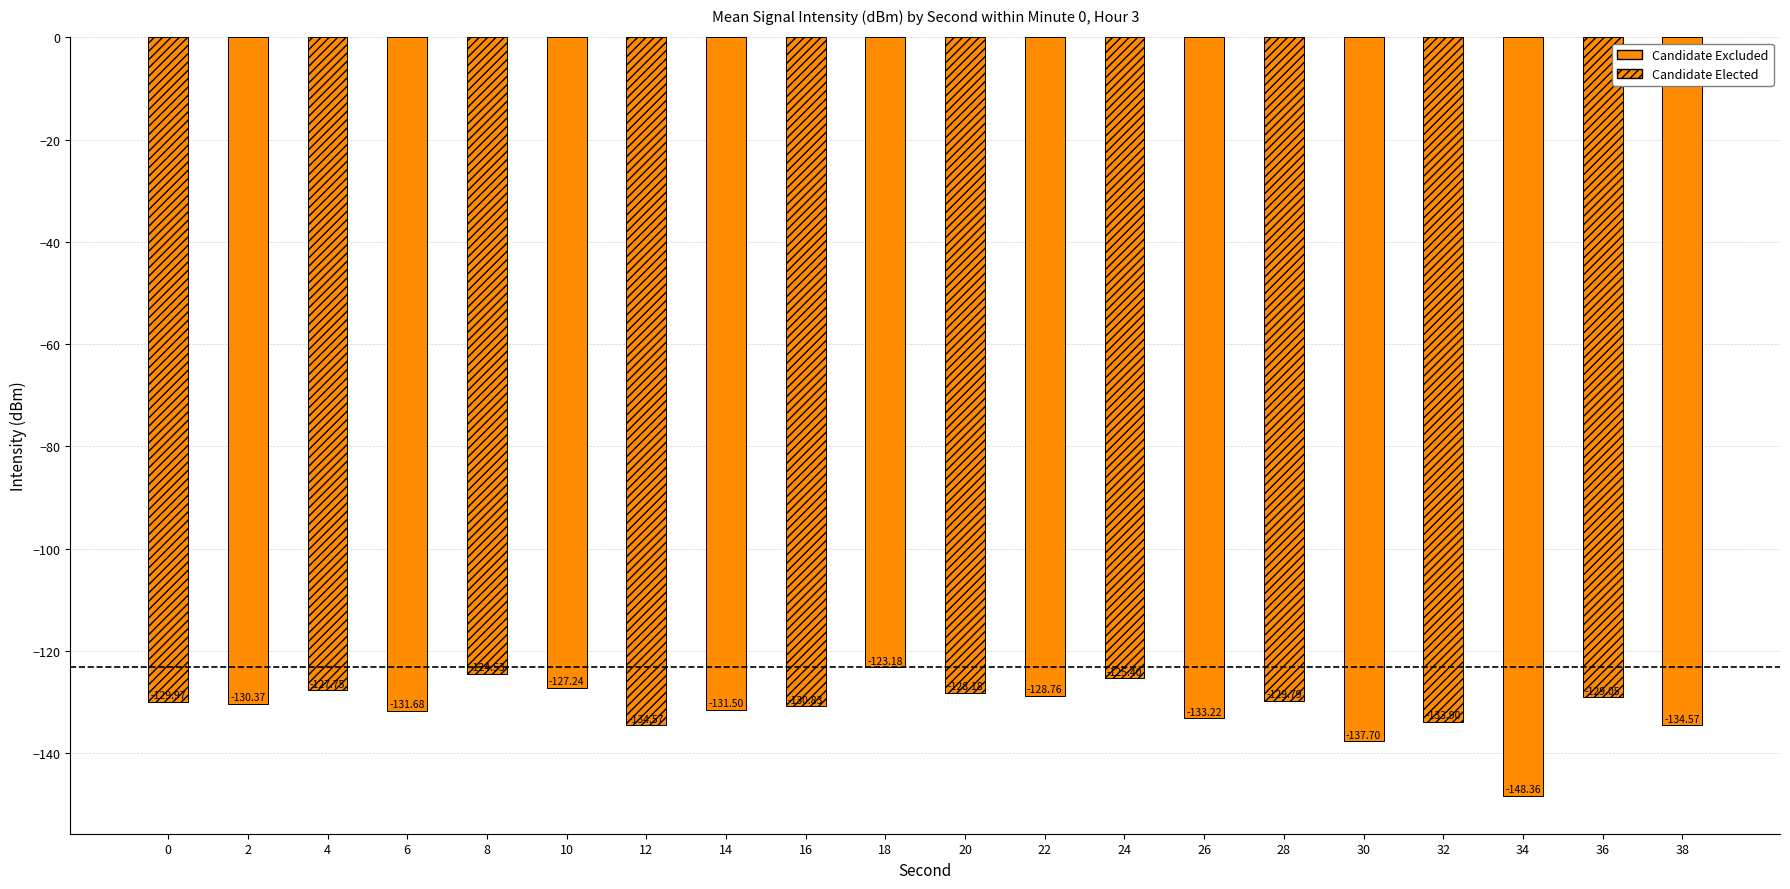

What is the sum of the values at 0 and 28?

-259.8